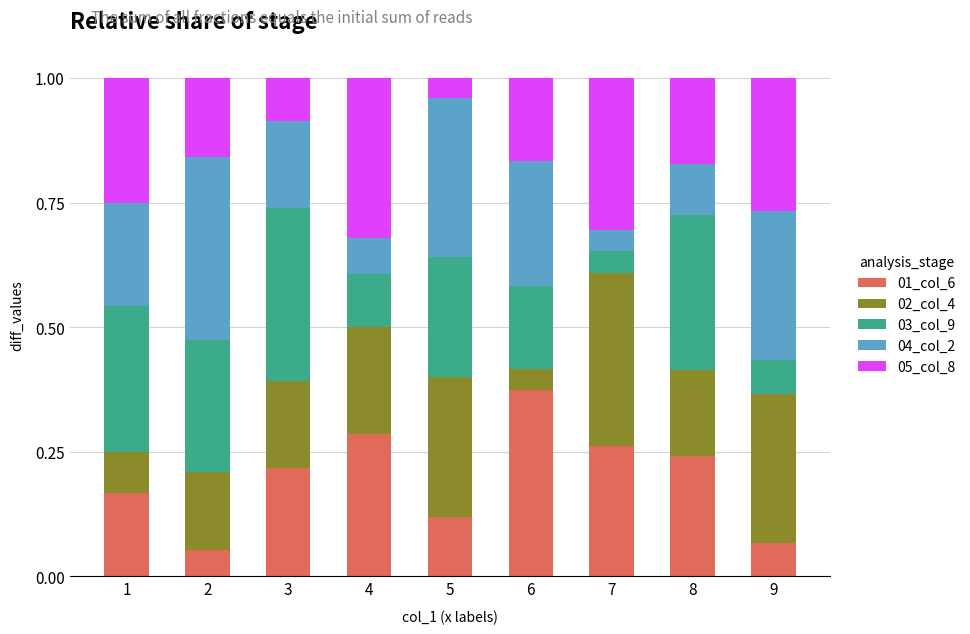

The 01_col_6 series shows 0.2 at 8. True or false?

True